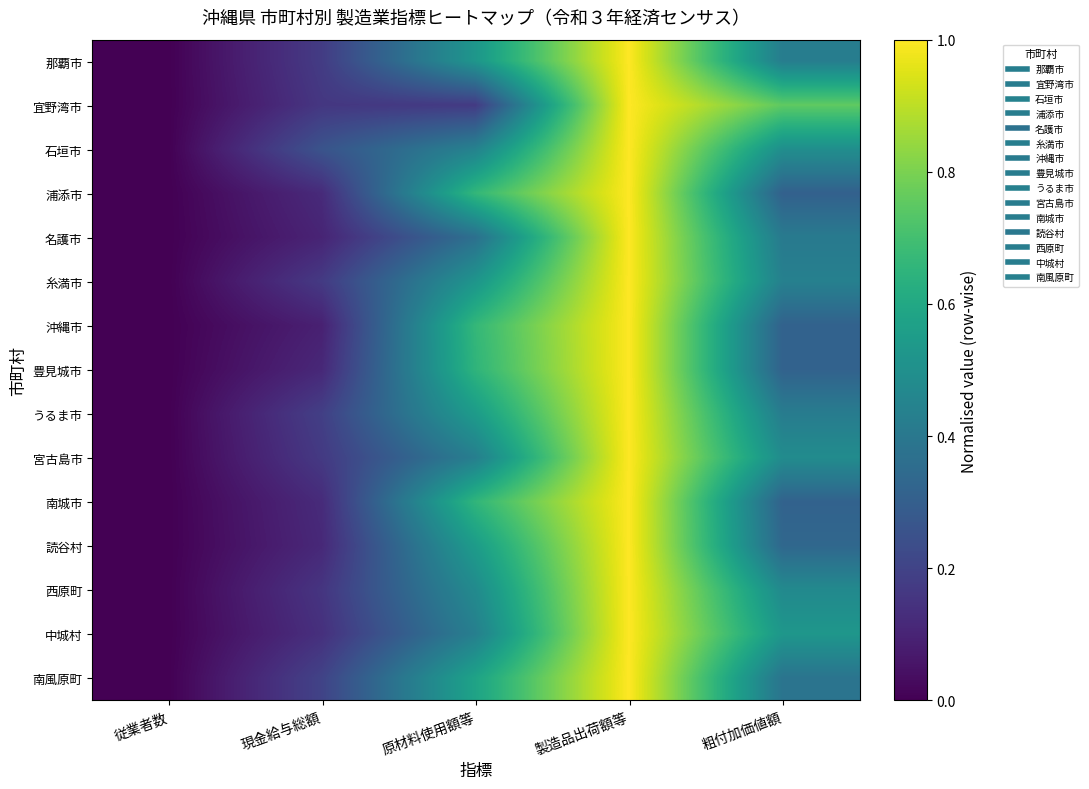

Reading left to right, transcribe all the data shown in this chart.

那覇市: 従業者数=0.0	現金給与総額=0.2	原材料使用額等=0.5	製造品出荷額等=1.0	粗付加価値額=0.4
宜野湾市: 従業者数=0.0	現金給与総額=0.2	原材料使用額等=0.2	製造品出荷額等=1.0	粗付加価値額=0.8
石垣市: 従業者数=0.0	現金給与総額=0.3	原材料使用額等=0.4	製造品出荷額等=1.0	粗付加価値額=0.5
浦添市: 従業者数=0.0	現金給与総額=0.1	原材料使用額等=0.7	製造品出荷額等=1.0	粗付加価値額=0.3
名護市: 従業者数=0.0	現金給与総額=0.1	原材料使用額等=0.4	製造品出荷額等=1.0	粗付加価値額=0.4
糸満市: 従業者数=0.0	現金給与総額=0.2	原材料使用額等=0.5	製造品出荷額等=1.0	粗付加価値額=0.4
沖縄市: 従業者数=0.0	現金給与総額=0.1	原材料使用額等=0.7	製造品出荷額等=1.0	粗付加価値額=0.3
豊見城市: 従業者数=0.0	現金給与総額=0.1	原材料使用額等=0.7	製造品出荷額等=1.0	粗付加価値額=0.3
うるま市: 従業者数=0.0	現金給与総額=0.2	原材料使用額等=0.5	製造品出荷額等=1.0	粗付加価値額=0.4
宮古島市: 従業者数=0.0	現金給与総額=0.2	原材料使用額等=0.4	製造品出荷額等=1.0	粗付加価値額=0.5
南城市: 従業者数=0.0	現金給与総額=0.1	原材料使用額等=0.7	製造品出荷額等=1.0	粗付加価値額=0.3
読谷村: 従業者数=0.0	現金給与総額=0.1	原材料使用額等=0.5	製造品出荷額等=1.0	粗付加価値額=0.3
西原町: 従業者数=0.0	現金給与総額=0.2	原材料使用額等=0.5	製造品出荷額等=1.0	粗付加価値額=0.5
中城村: 従業者数=0.0	現金給与総額=0.1	原材料使用額等=0.4	製造品出荷額等=1.0	粗付加価値額=0.5
南風原町: 従業者数=0.0	現金給与総額=0.2	原材料使用額等=0.6	製造品出荷額等=1.0	粗付加価値額=0.4